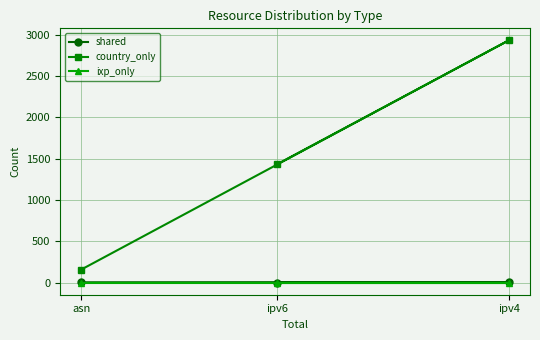

Is the value of shared at asn greater than the value of country_only at asn?

No